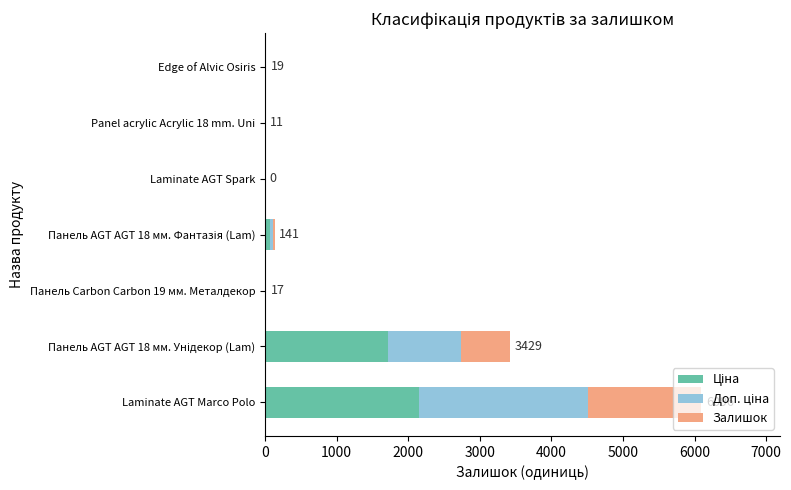

What is the total value across all series at Laminate AGT Marco Polo?

6096.0